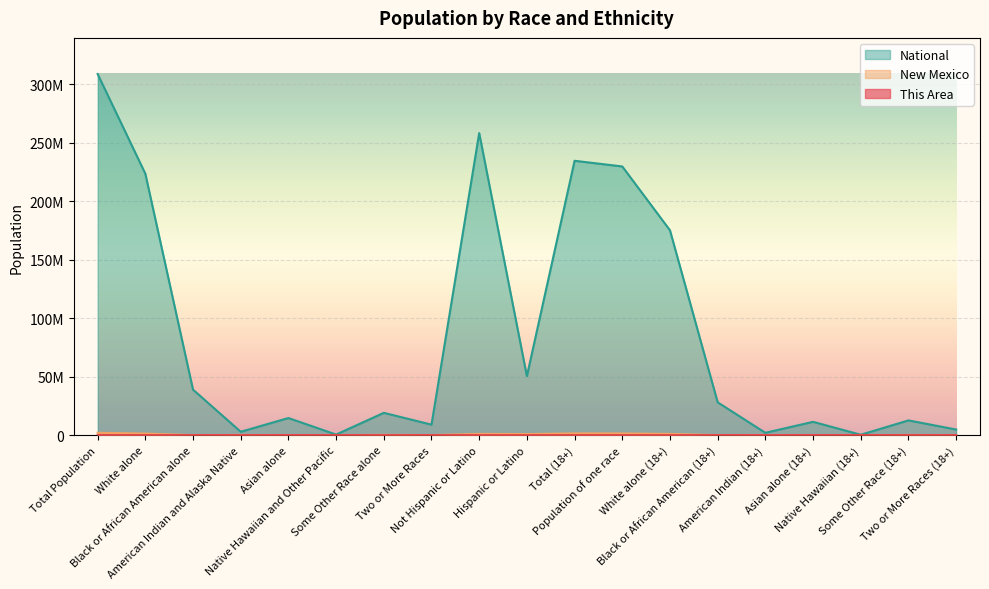

Where is the first local minimum for New Mexico?

Black or African American alone